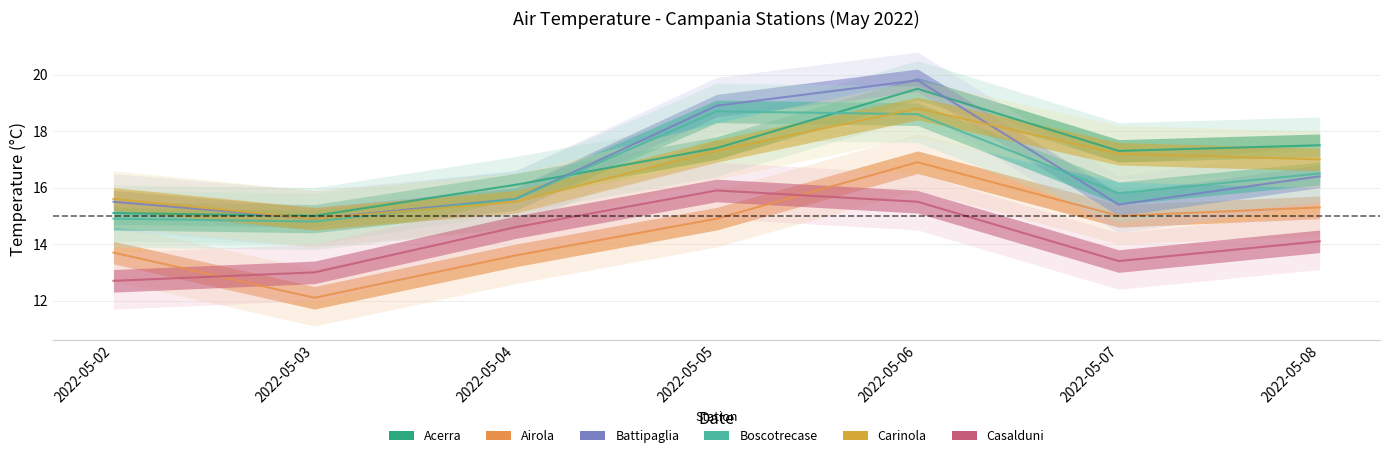

At which category does Acerra reach its first local peak?

2022-05-06